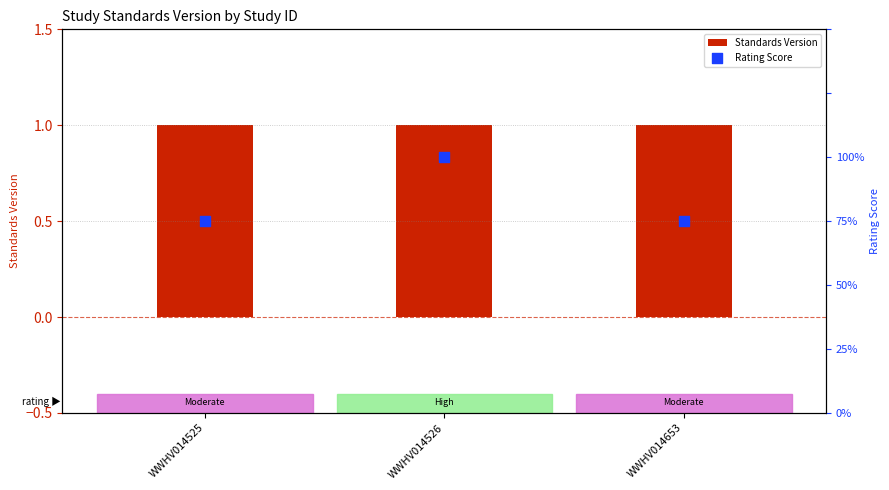

Which series has the largest Y range (max minus min)?

Rating Score